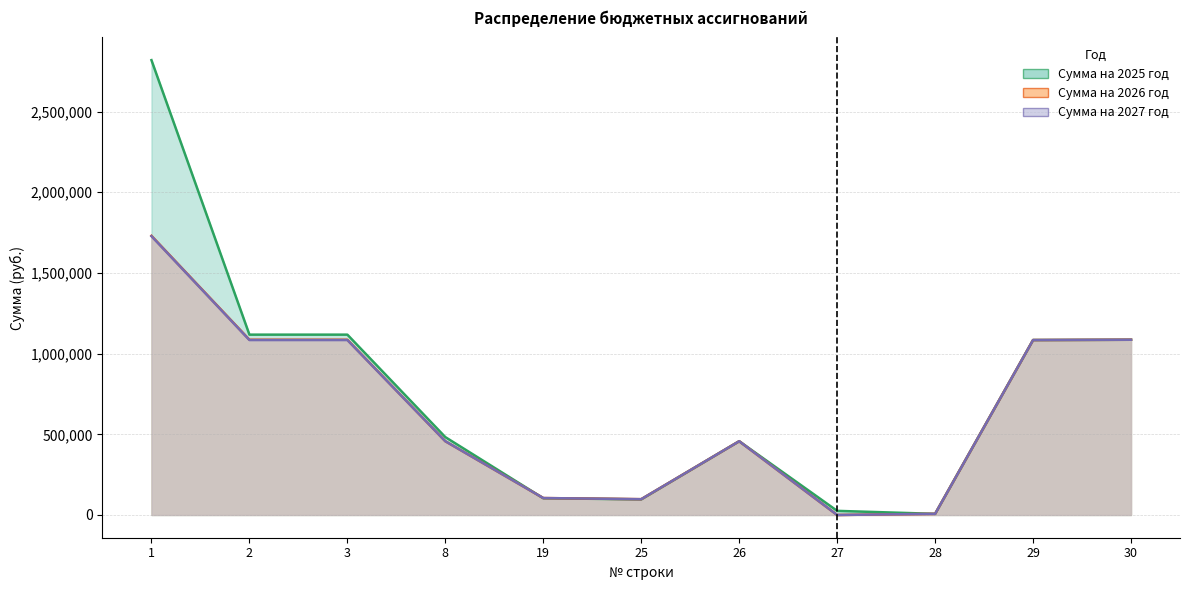

Which category has the lowest value in the Сумма на 2027 год series?

27